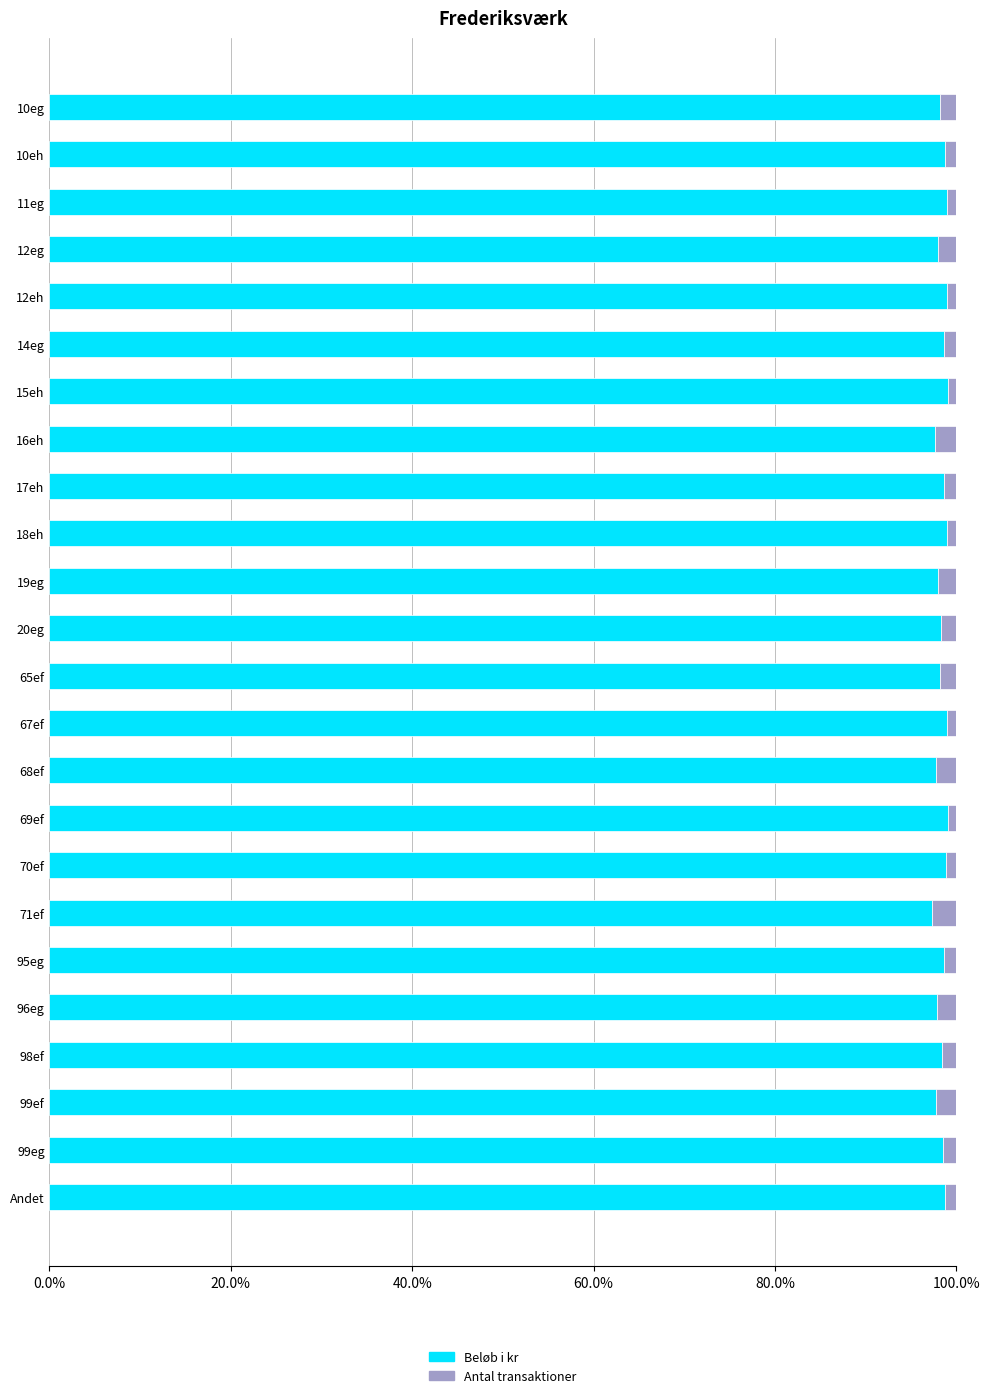

What are all the series names shown in the legend?

Beløb i kr, Antal transaktioner